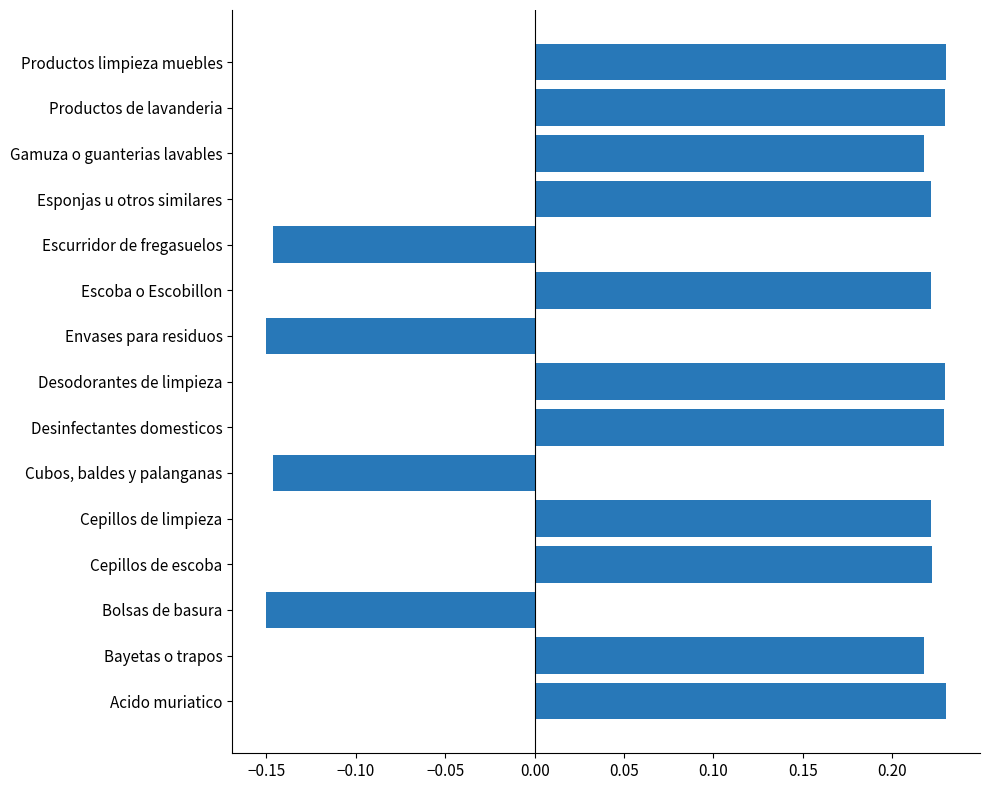

Are the bars horizontal?

Yes